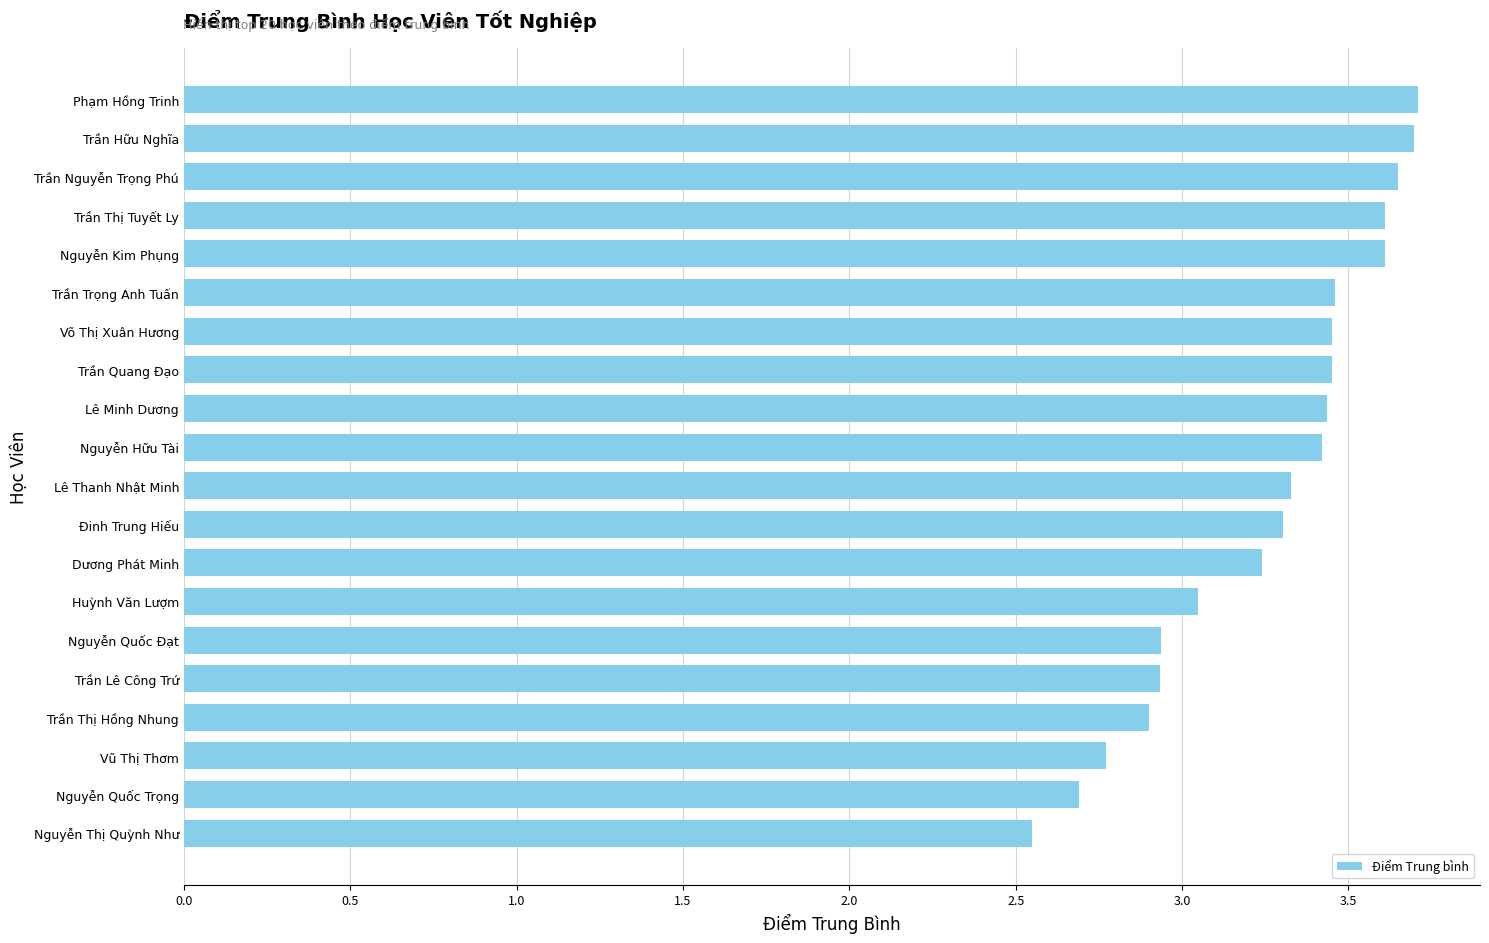

Is it true that the value at Dương Phát Minh is 5.7?

False